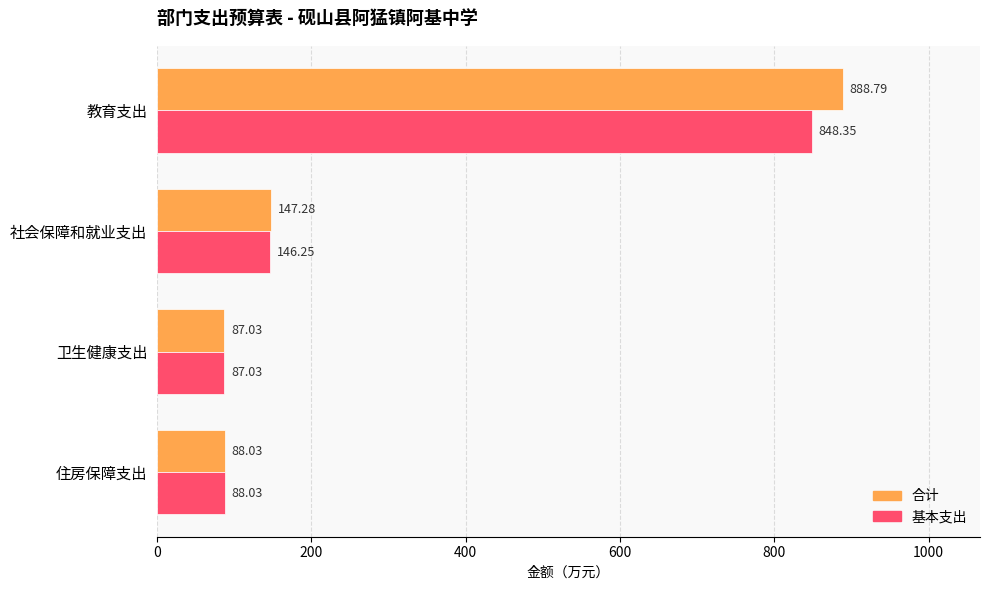

What is the lowest value of the 合计 series?

87.0